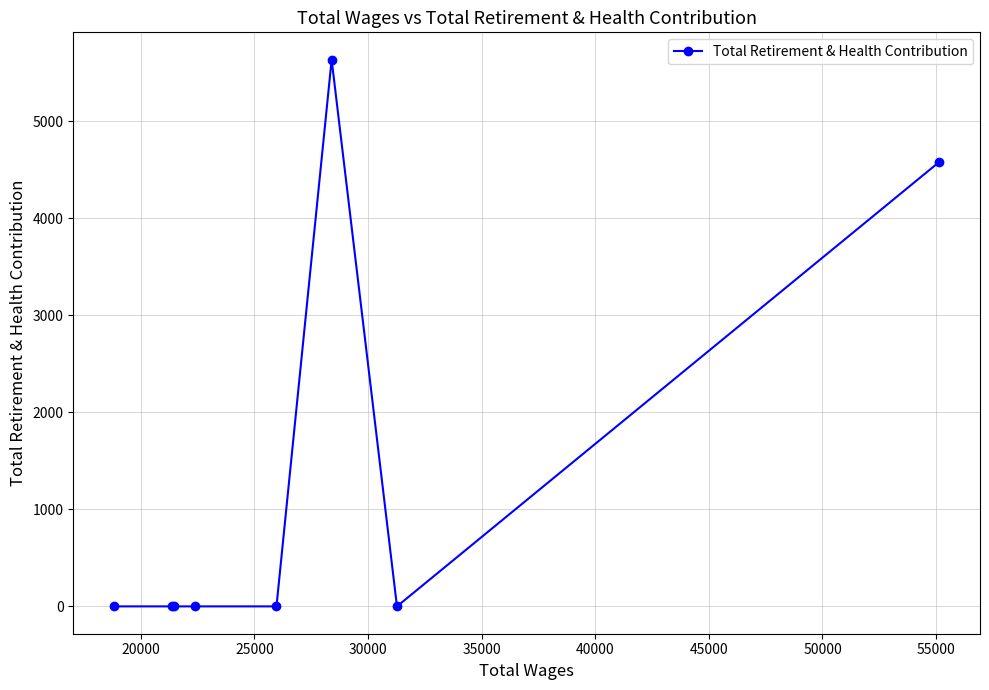

Does the chart display data point markers on the line(s)?

Yes